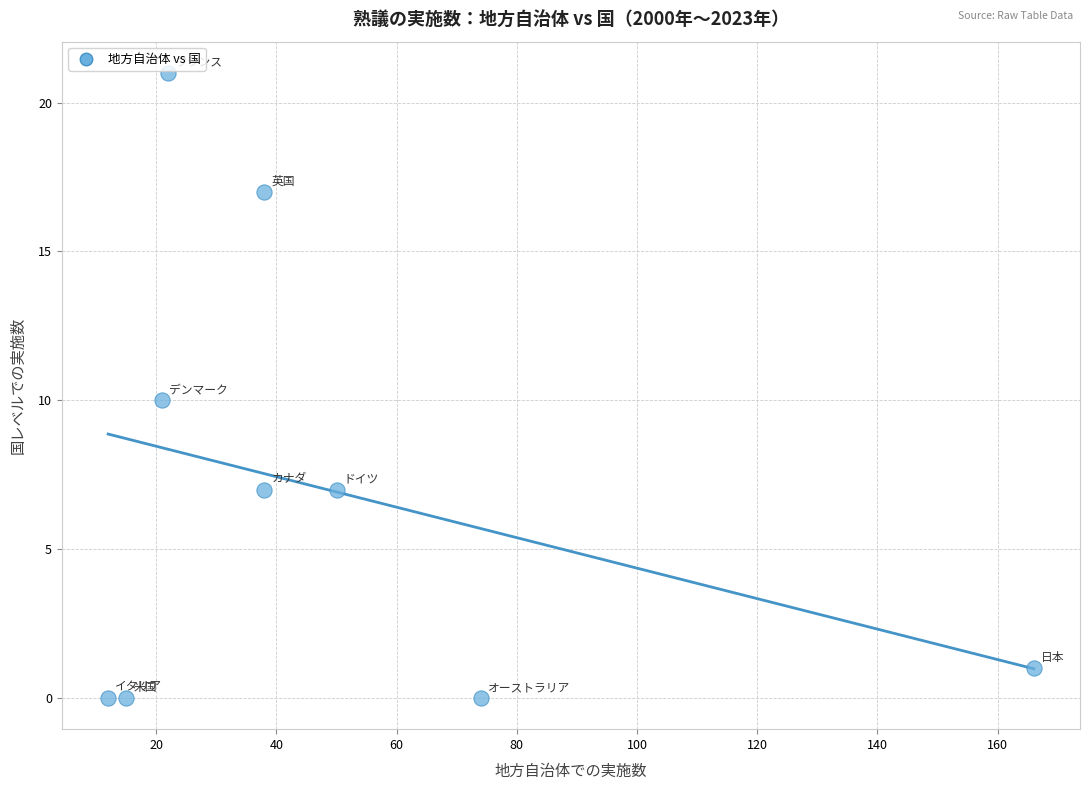

What is the average X value?

48